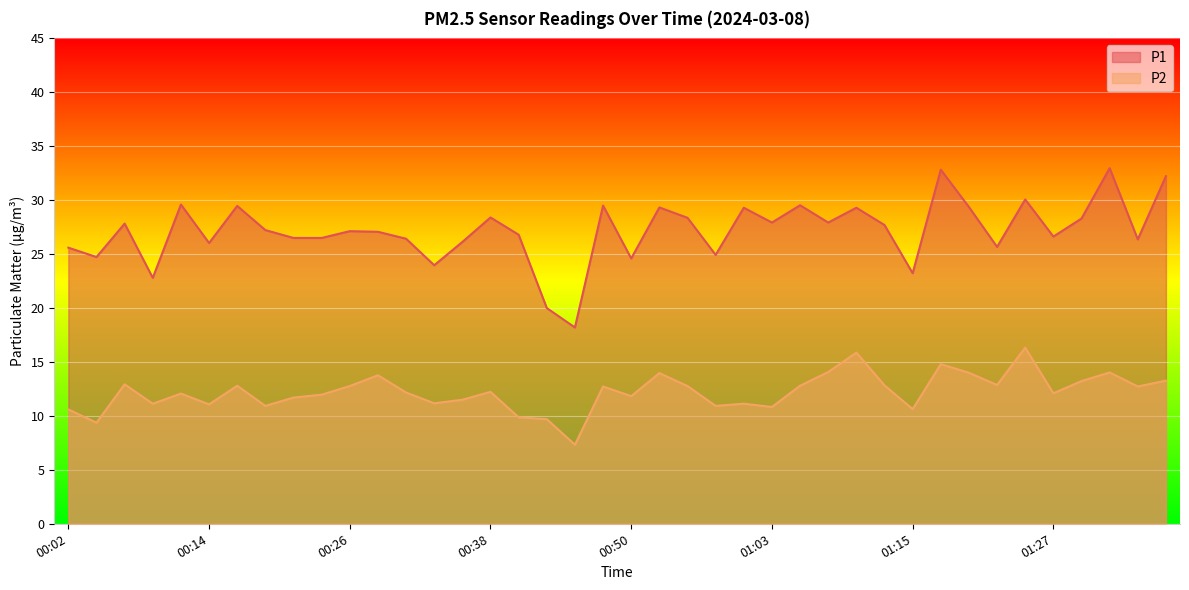

Is the value of P1 at 00:50 greater than the value of P2 at 01:29?

Yes